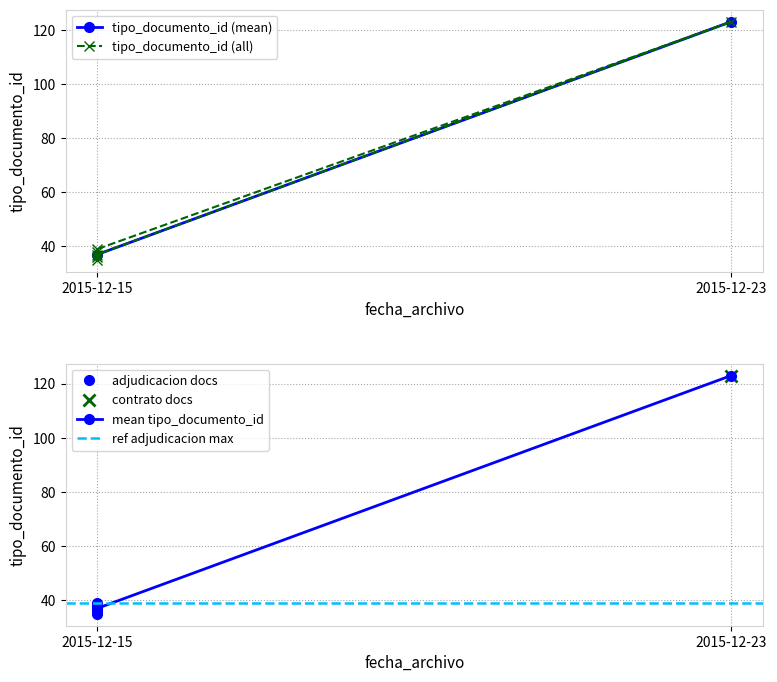

At which label is the value closest to 79?

2015-12-15